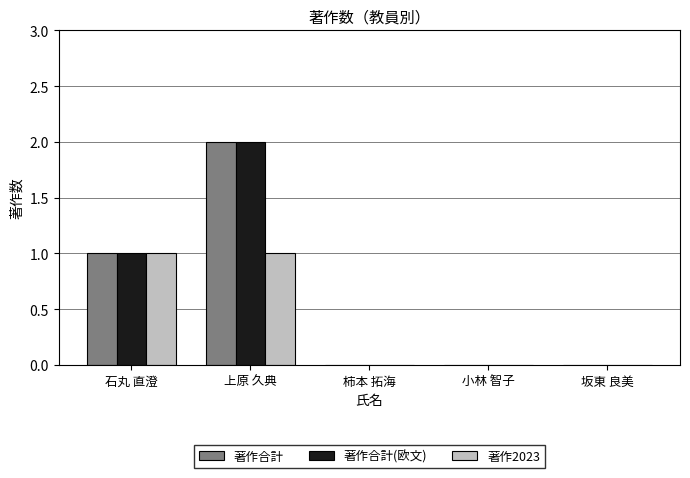

What is the maximum value for 著作合計(欧文)?

2